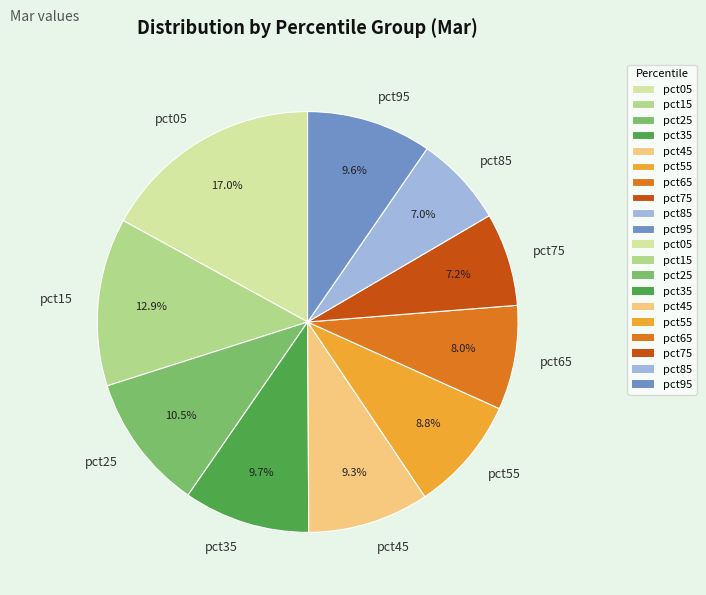

Which category has the biggest portion of the pie?

pct05